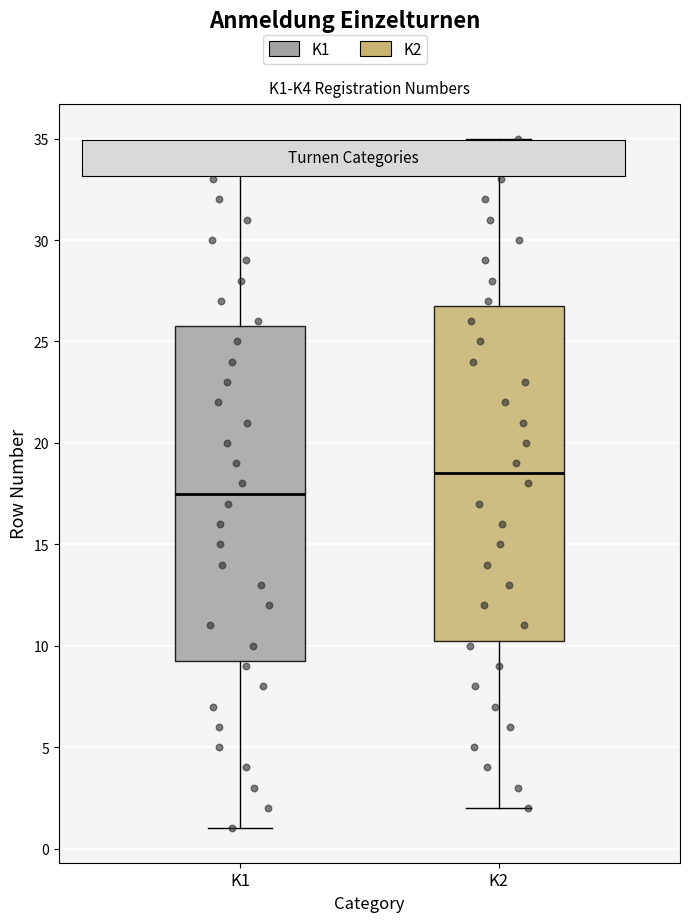

Reading left to right, transcribe this box plot: for each box, give where its median line is, the range the box spans, and where its two whiskers end, as read against the y-axis. The values are not printed on the chart, so give them approximately, as read against the axis.

K1: median 17.5, box 9.5 to 26.0, whiskers 1.0 to 34.0
K2: median 18.5, box 10.5 to 27.0, whiskers 2.0 to 35.0